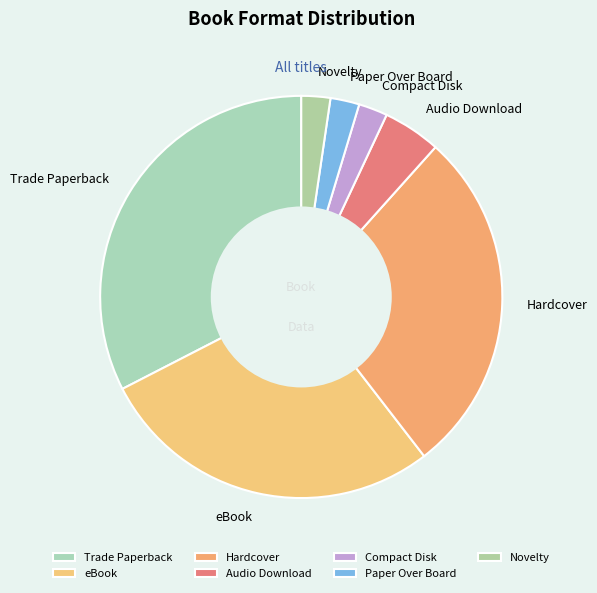

Is there a majority slice in this chart?

No